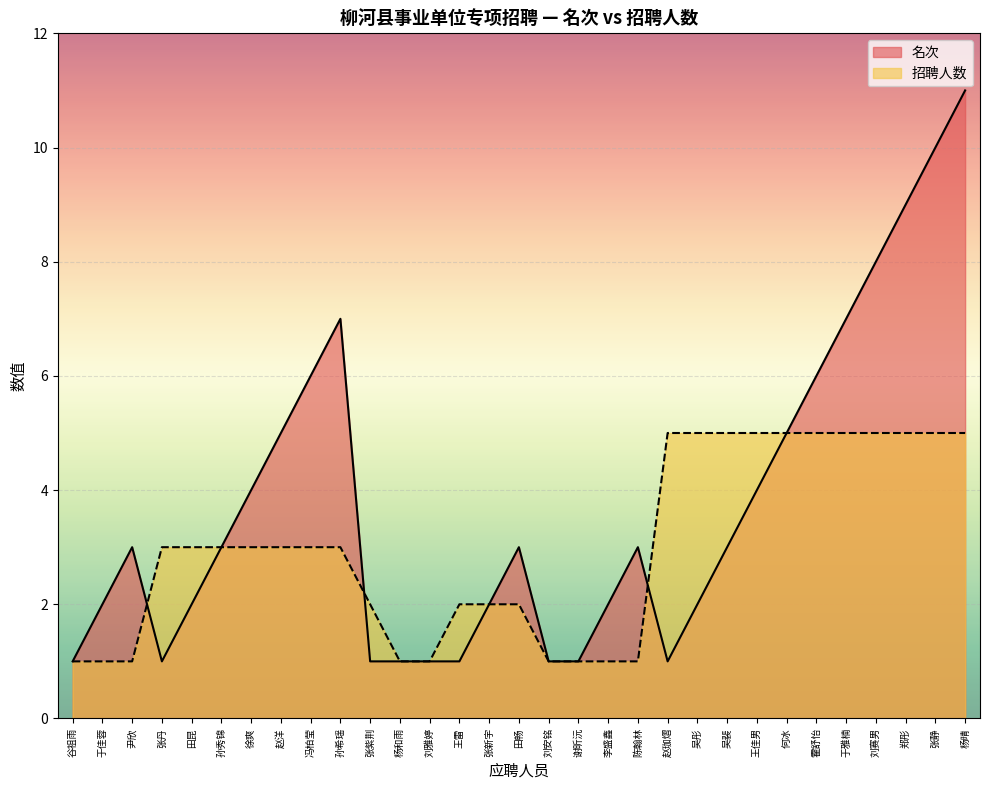

How many interior local peaks does the 名次 series have?

4